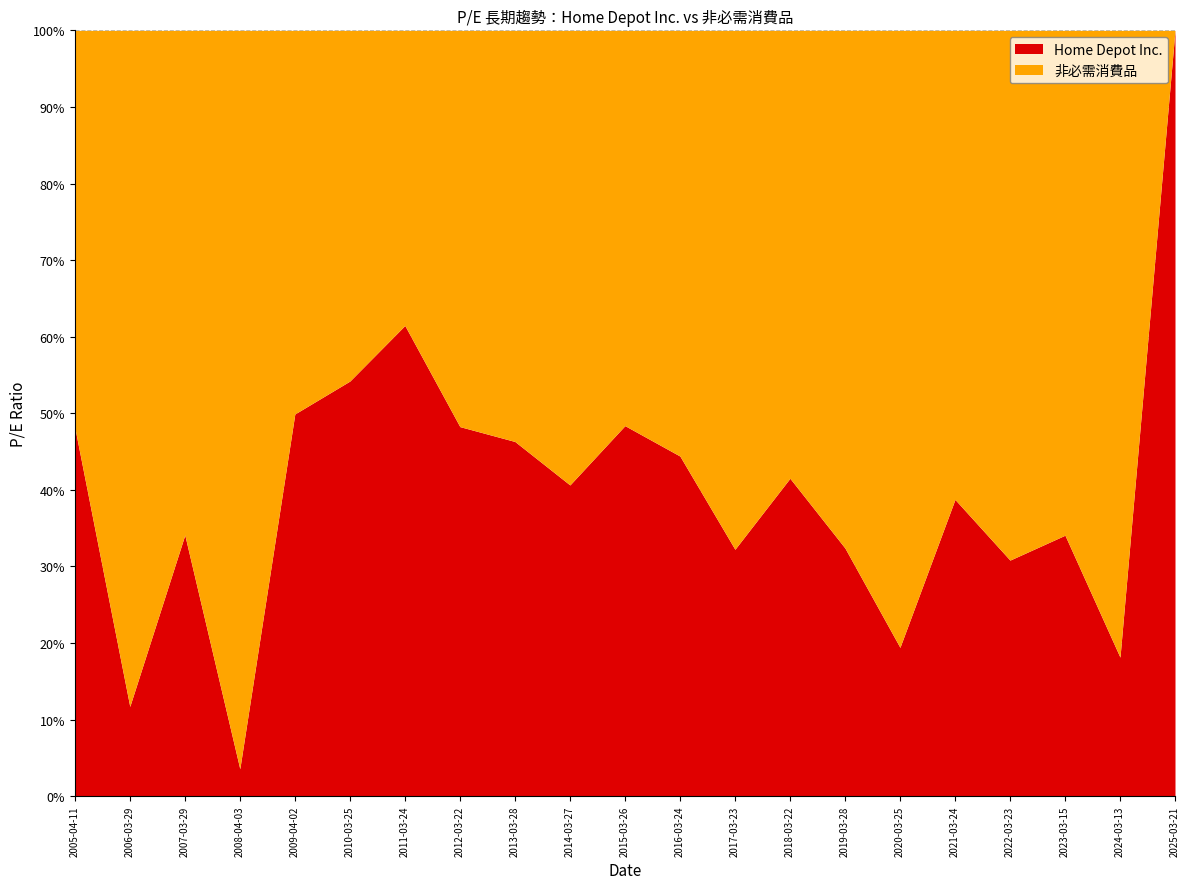

Where is the first local maximum for 非必需消費品?

2006-03-29